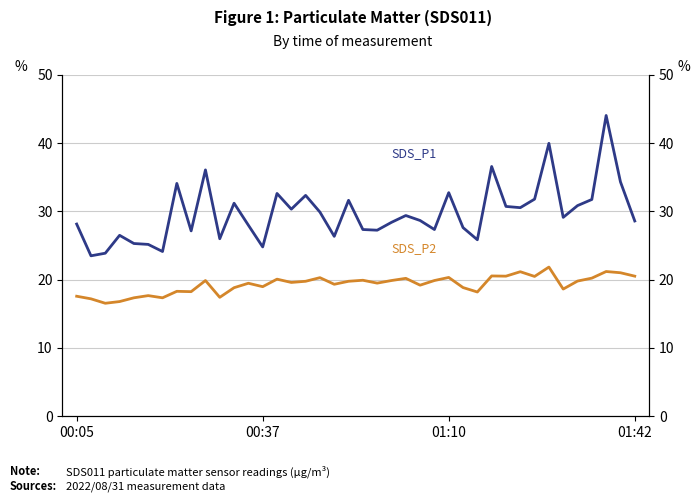

The value of SDS_P2 at 31 is 21.2. True or false?

True